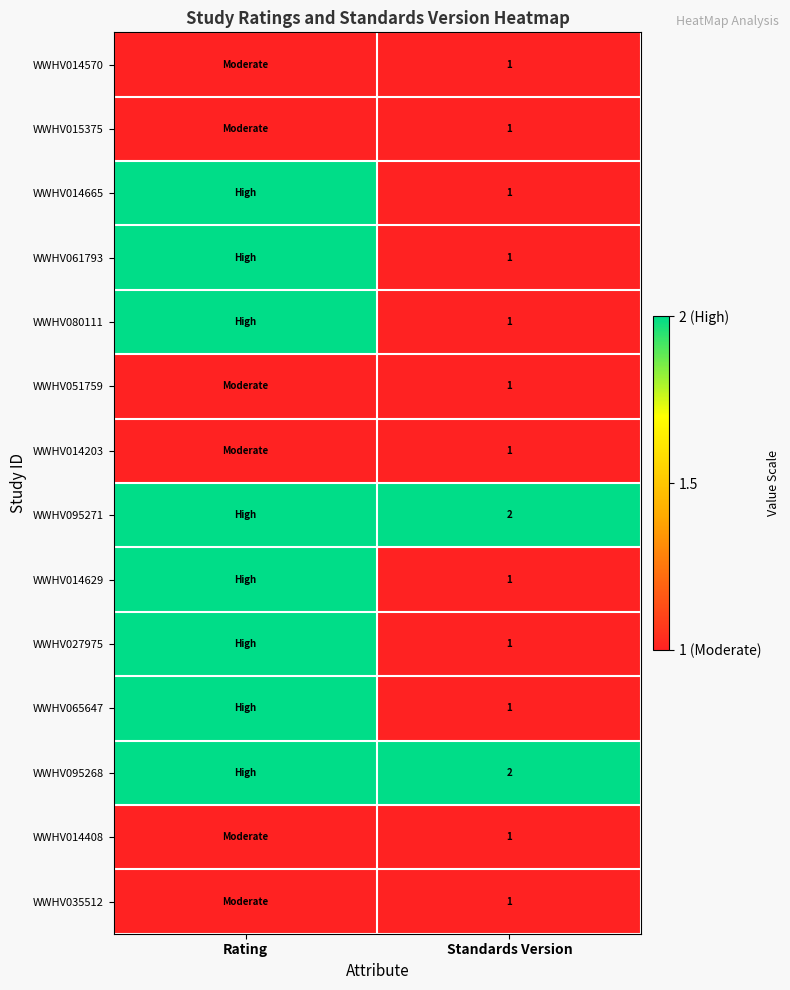

At how many categories does at least one series exceed 1?

2